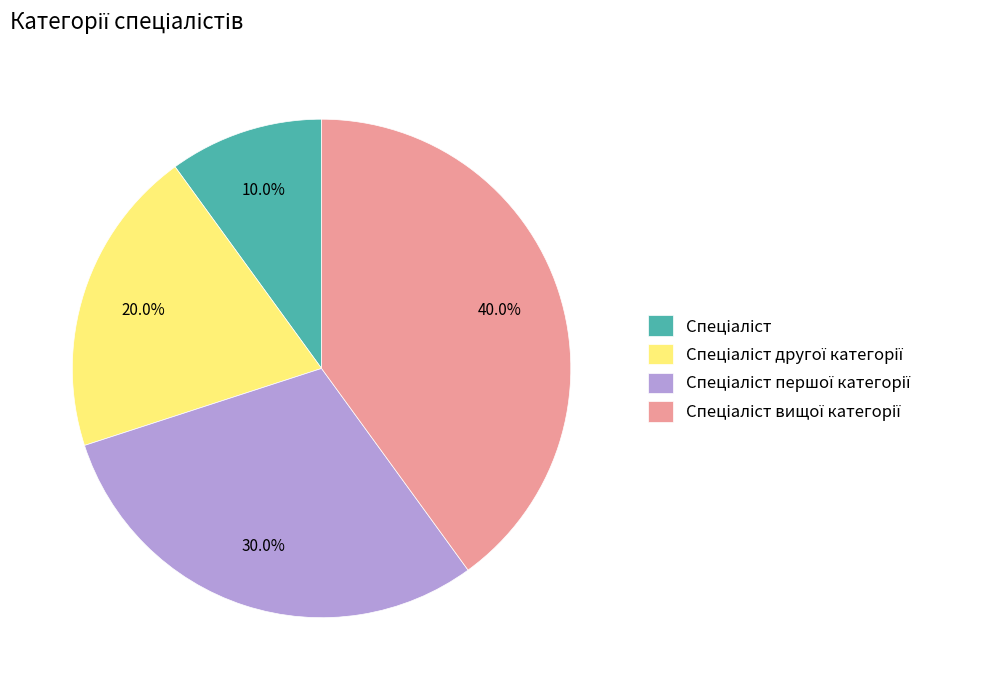

Does any single category account for the majority?

No